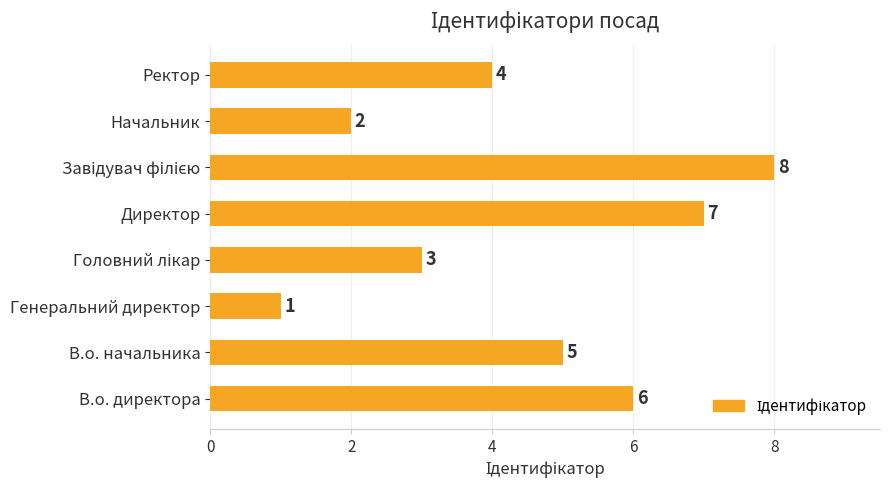

The value at Начальник is 2. True or false?

True